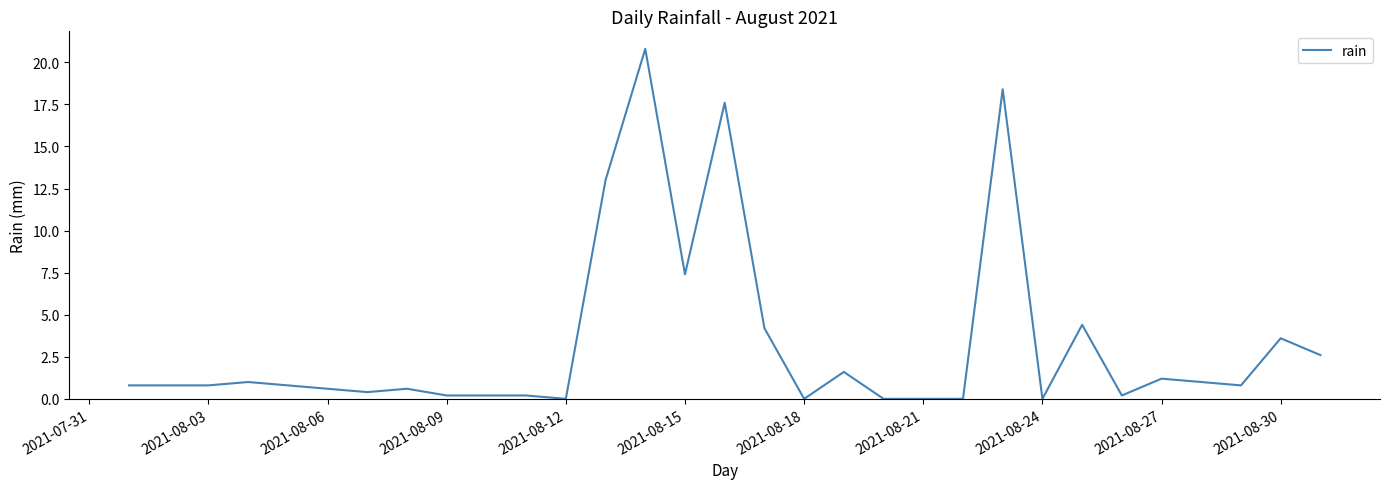

What is the difference between the maximum and minimum values?

20.8